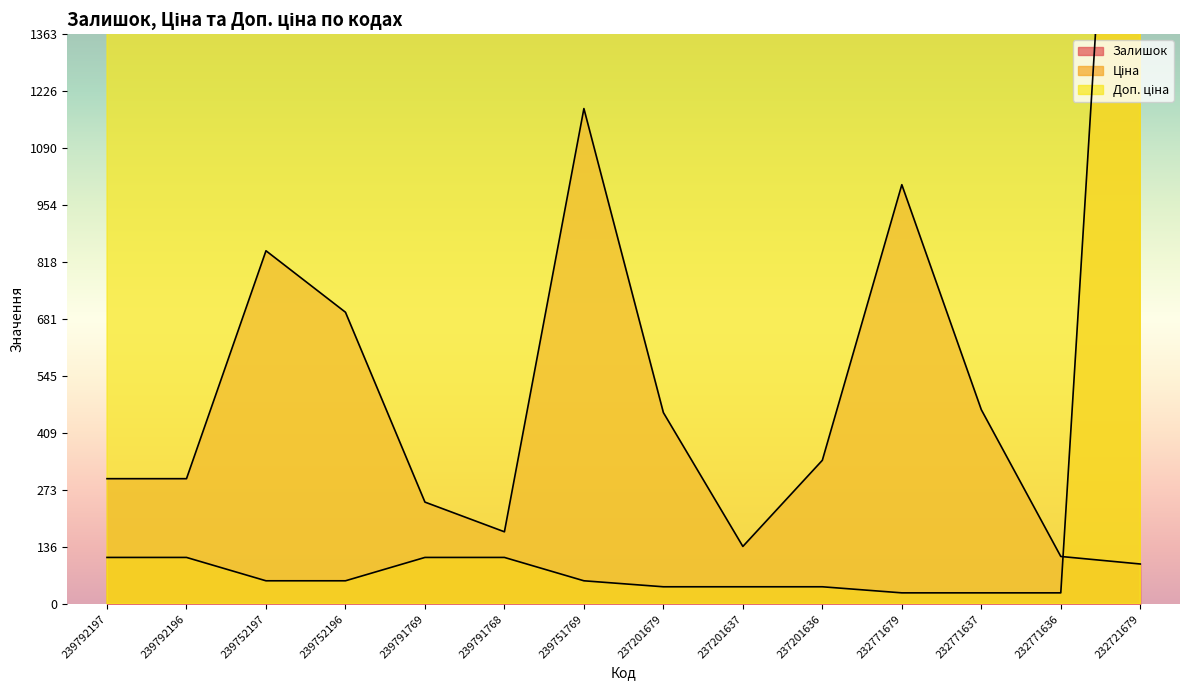

What is the label of the 5th point from the left?

239791769